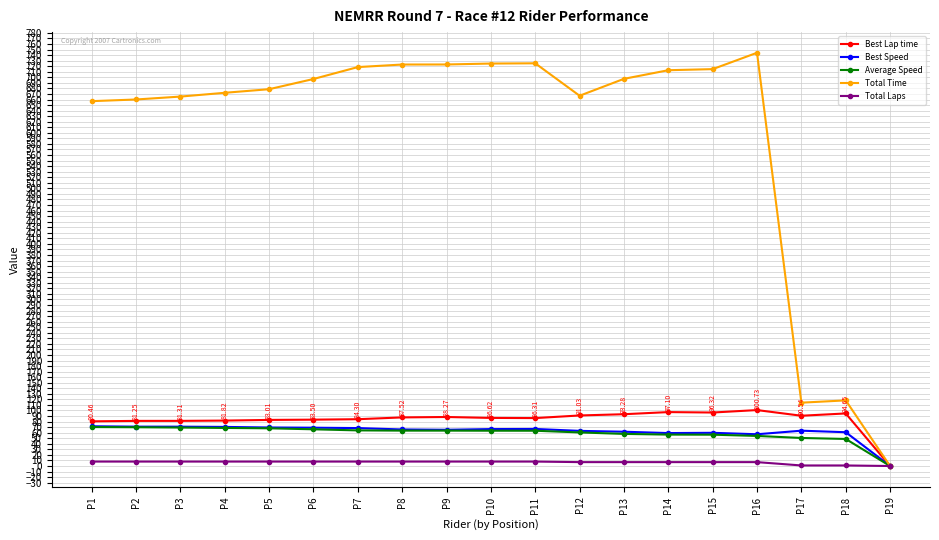

What are all the series names shown in the legend?

Best Lap time, Best Speed, Average Speed, Total Time, Total Laps